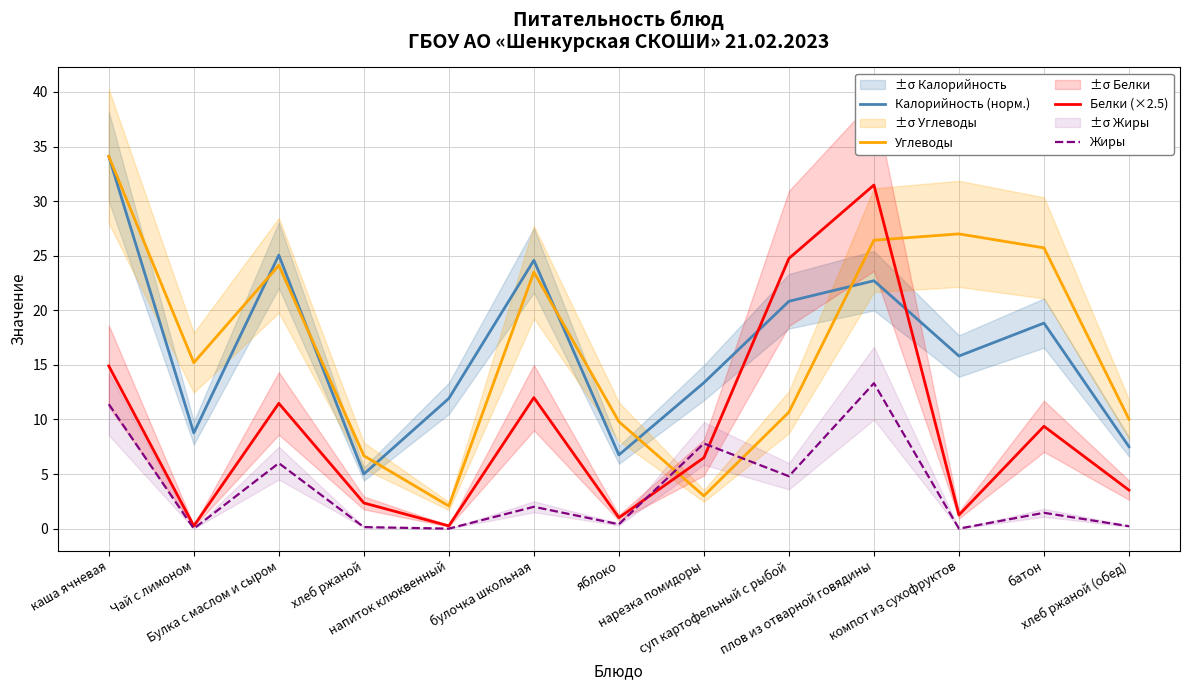

Where does the Калорийность (норм.) series first go above 15?

каша ячневая